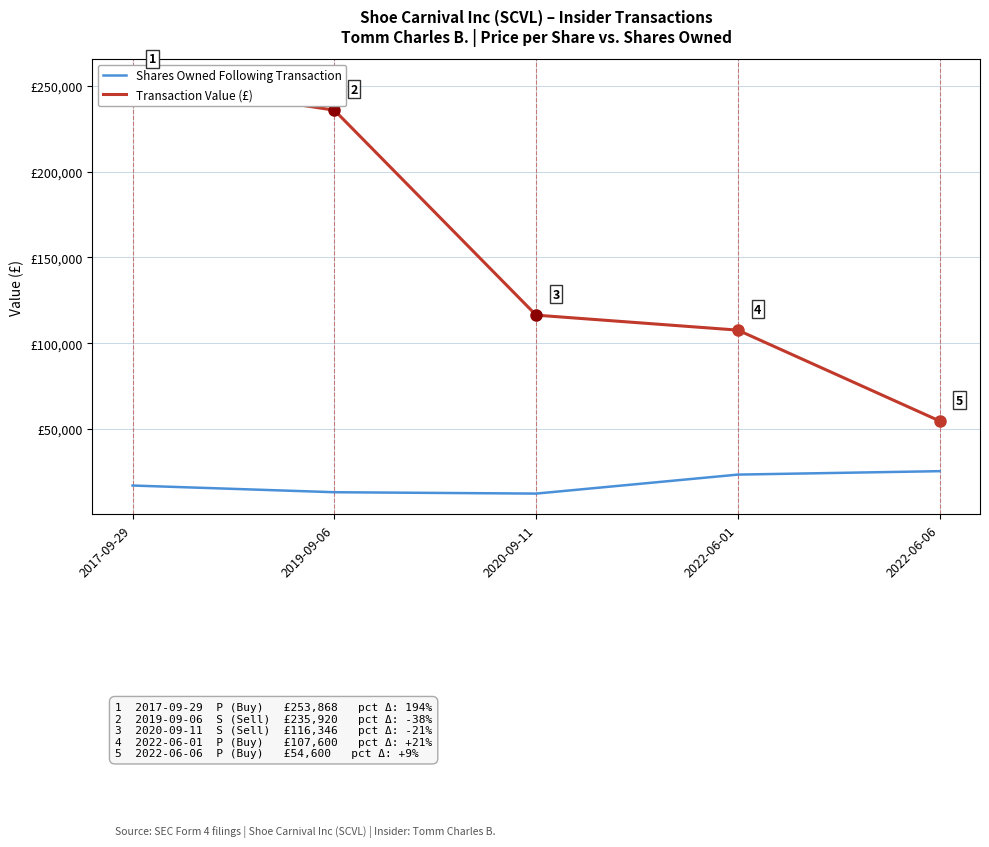

Which category has the lowest value in the Shares Owned Following Transaction series?

2020-09-11